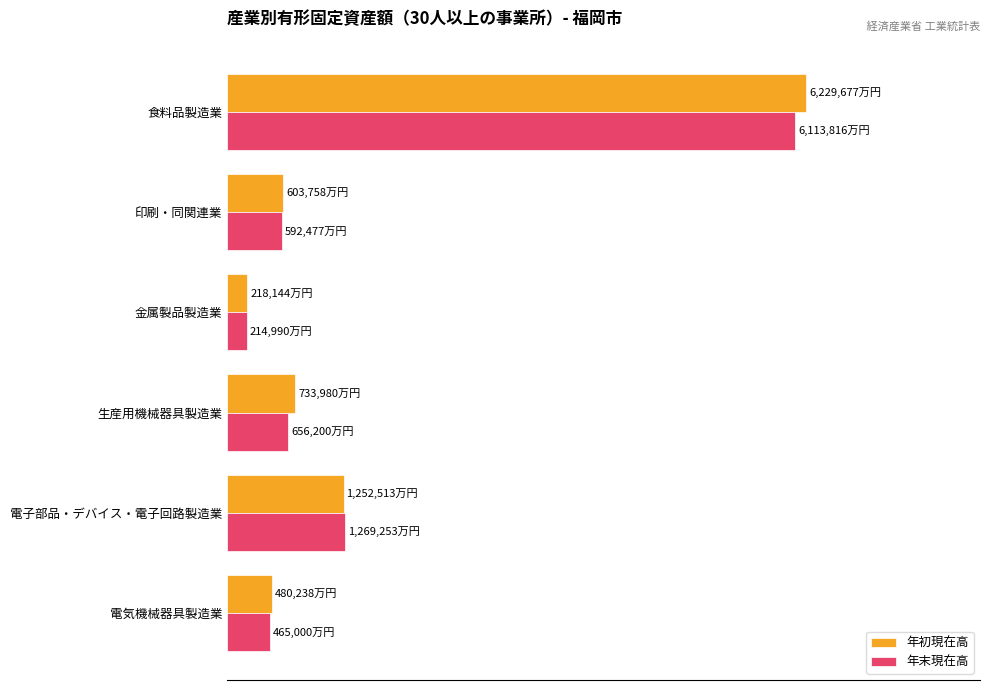

Rank the series by their average value, from lowest to highest.

年末現在高, 年初現在高